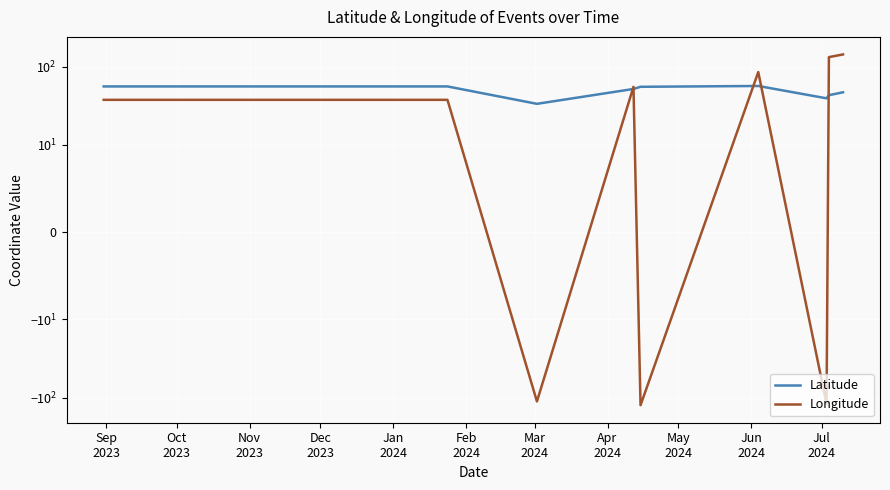

Count the number of categories in the chart.

9